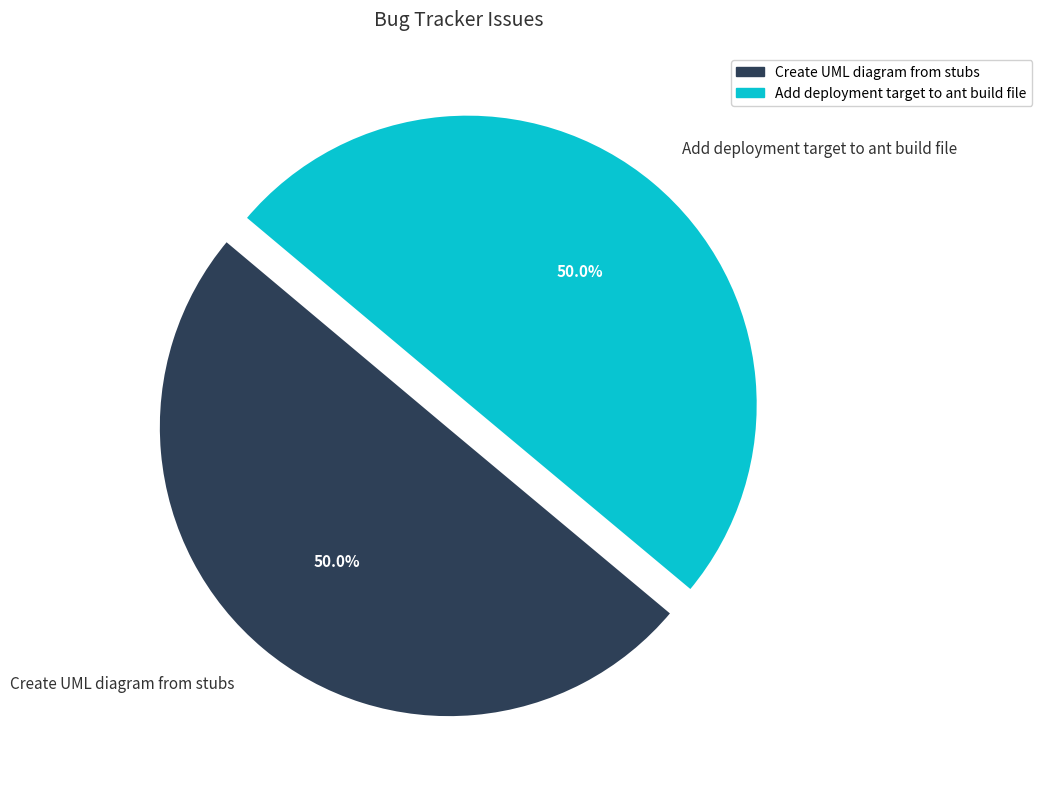

What percentage is NOT represented by Add deployment target to ant build file?

50.0%